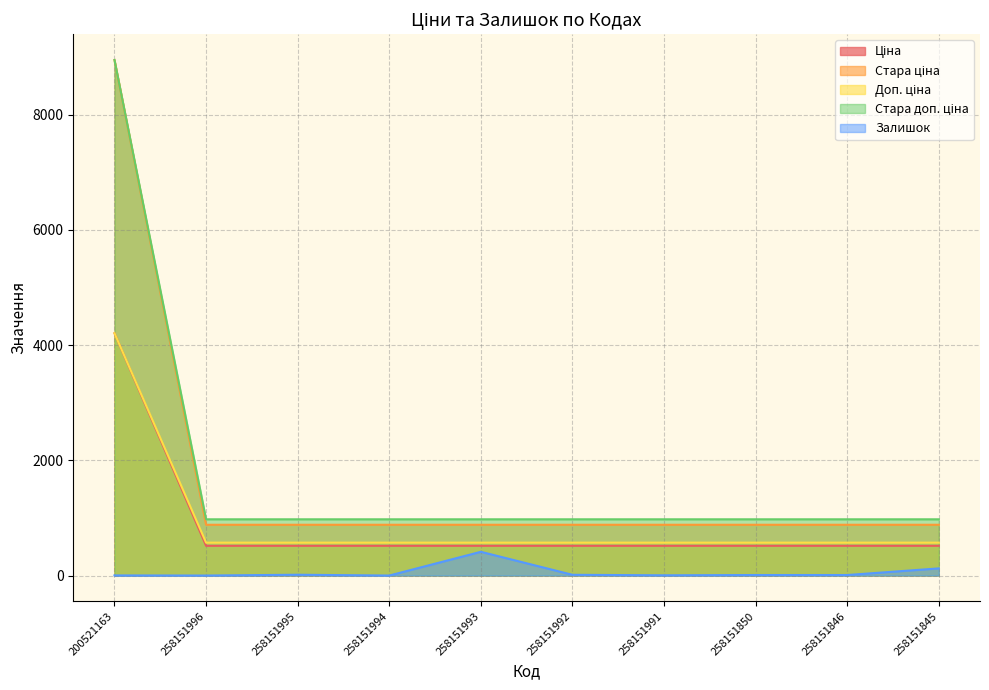

True or false: Доп. ціна has a value of 674.7 at 258151846.

False